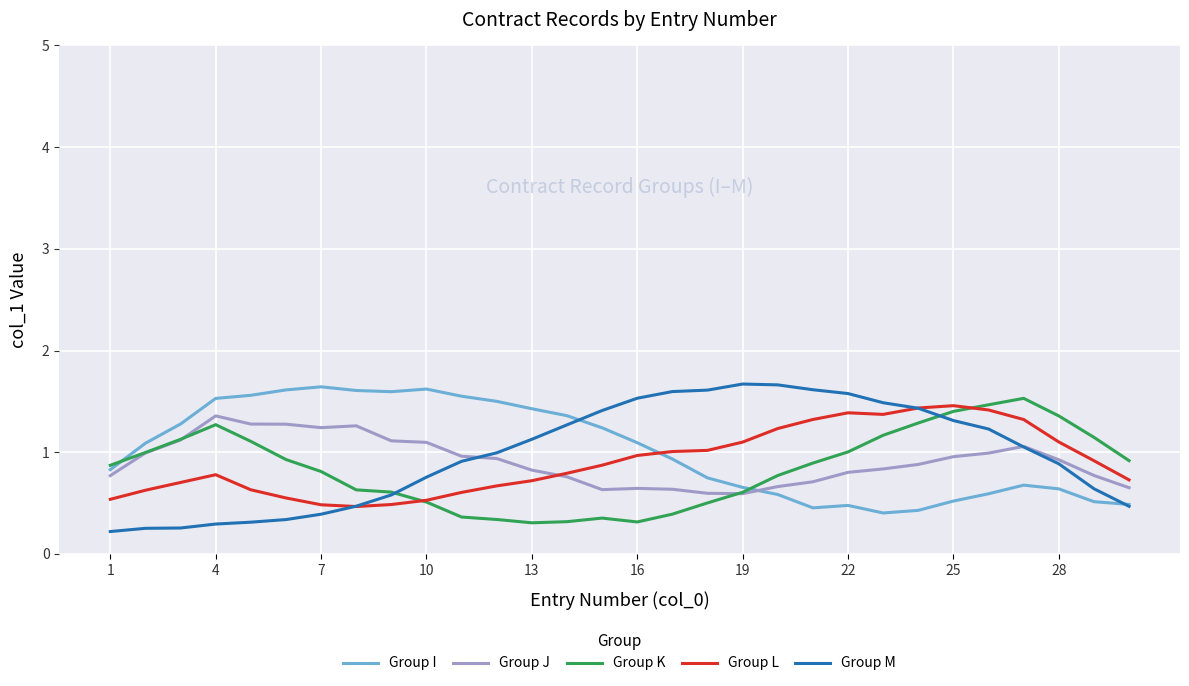

What is the lowest value of the Group I series?

0.4